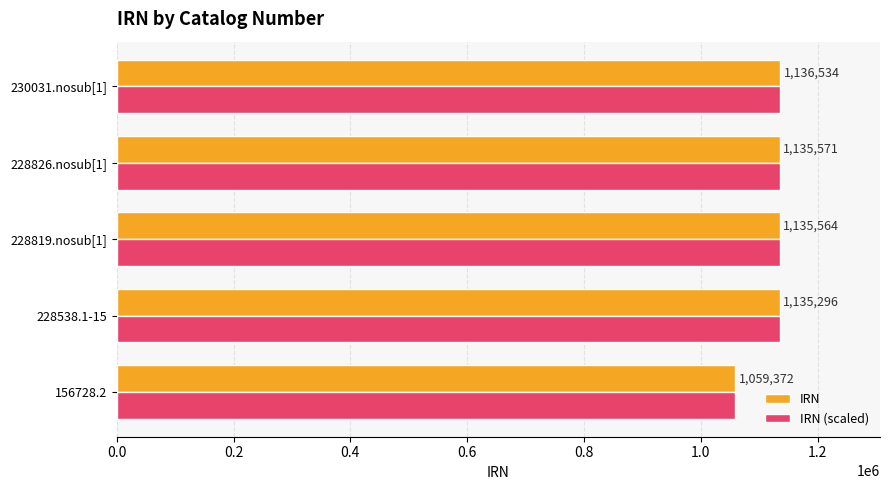

Which category has the highest value in the IRN series?

230031.nosub[1]